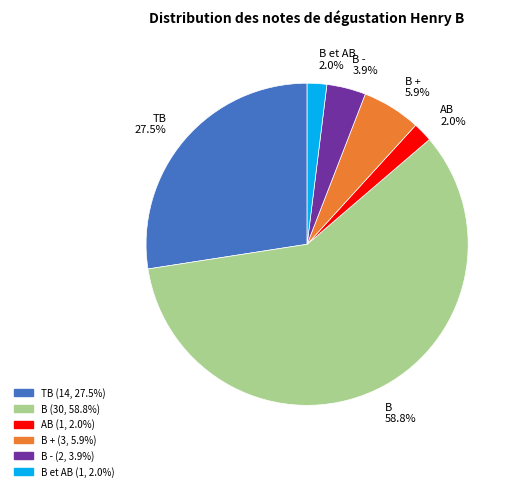

Approximately how many times larger is the value at AB compared to B -?

0.5